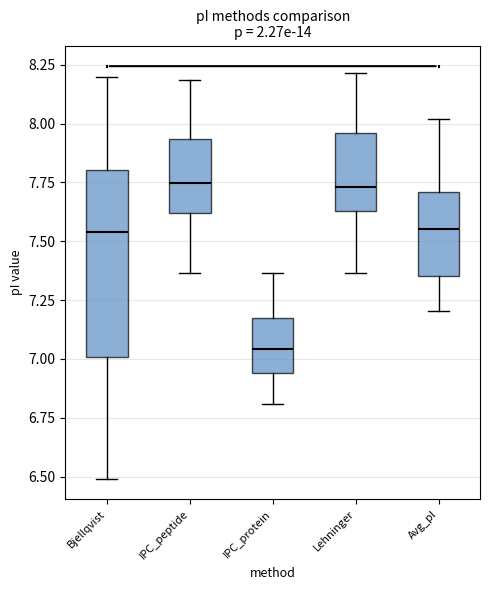

Where is the lower edge of the box for Lehninger on the y-axis? The values are not printed on the chart, so give them approximately, as read against the axis.

7.65